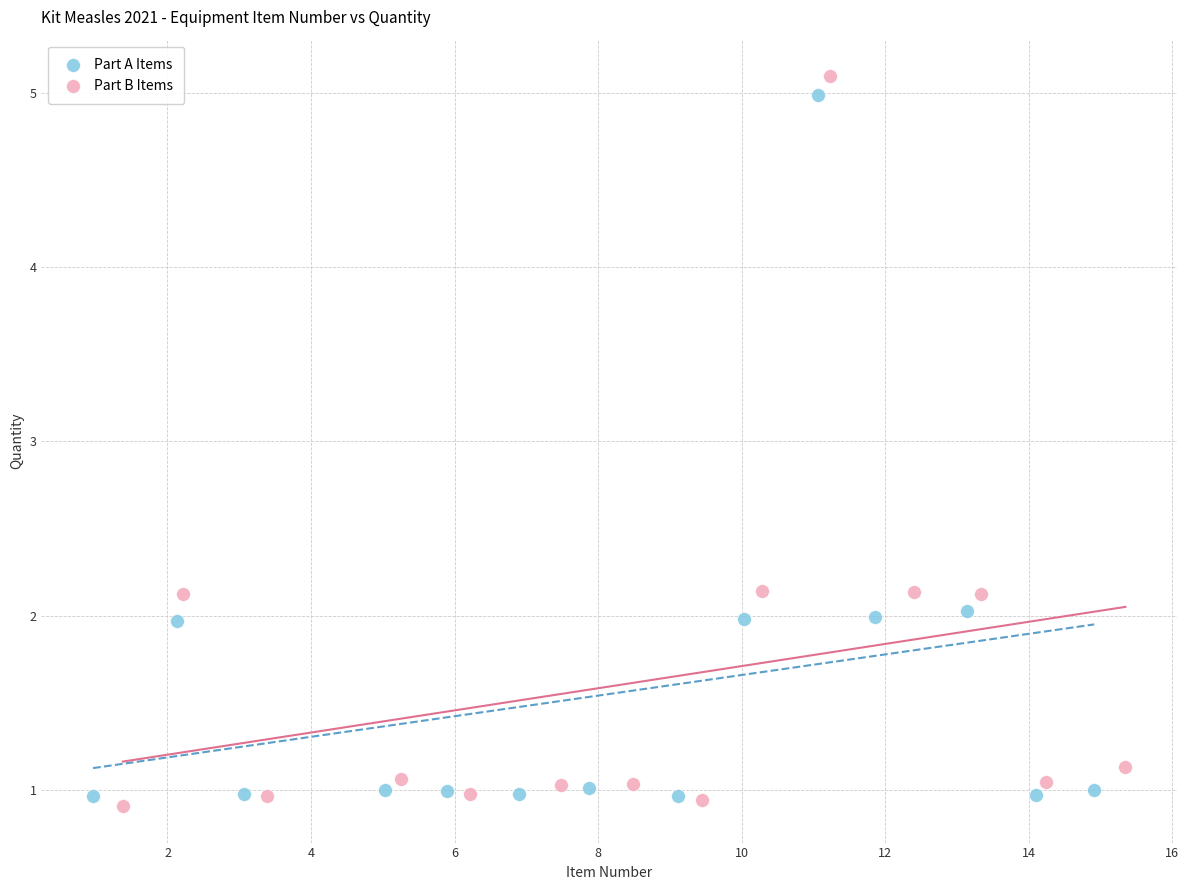

Which series has the largest Y range (max minus min)?

Part B Items